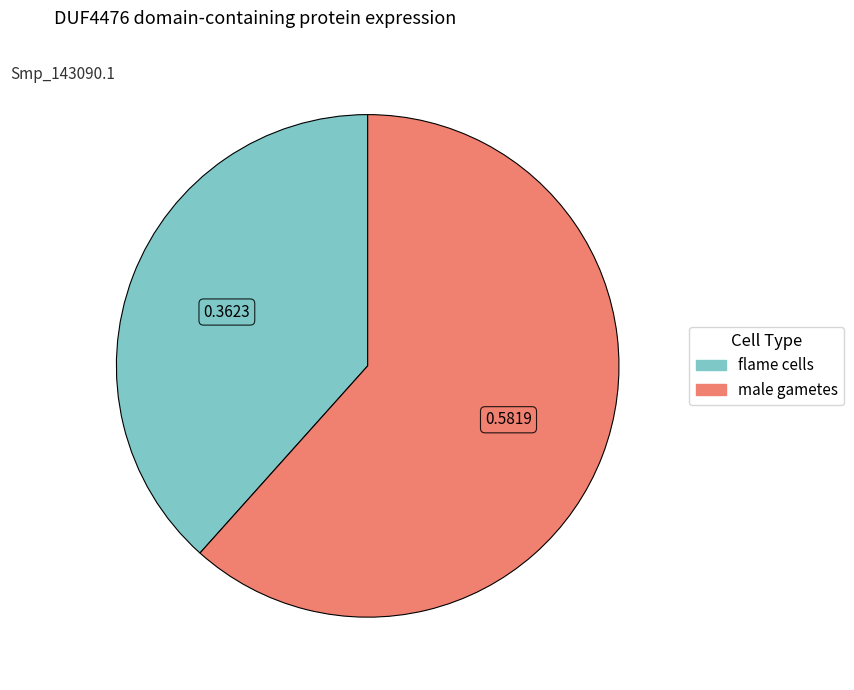

Is it true that flame cells is 24% of the pie?

False